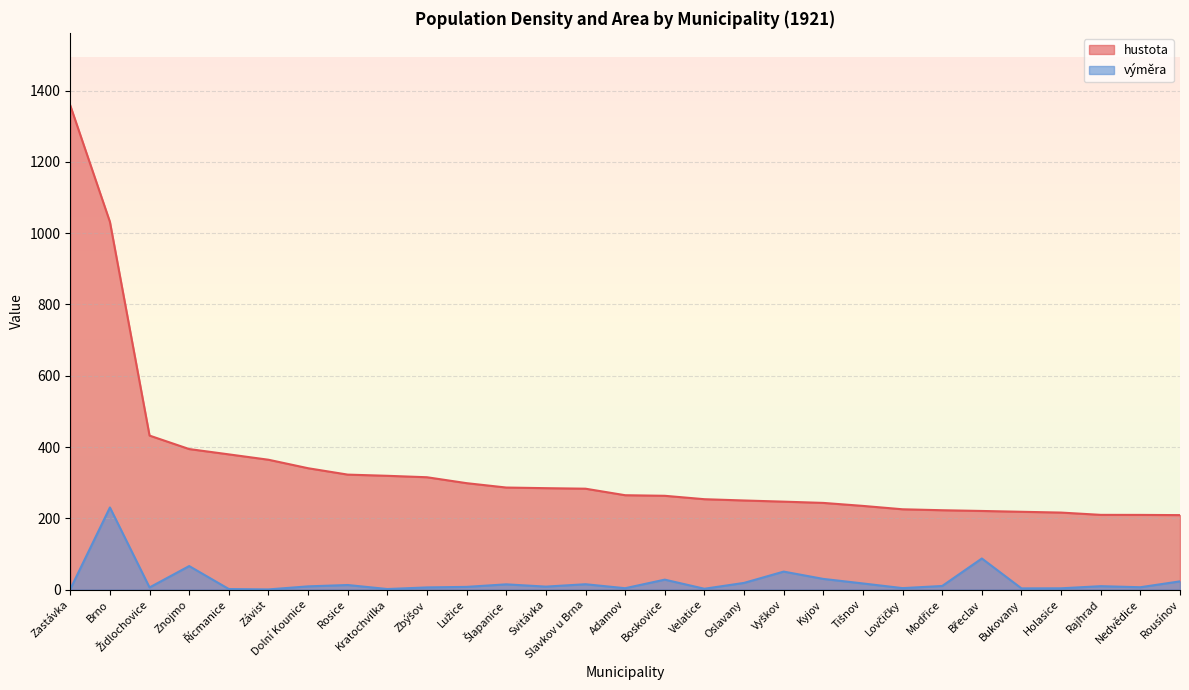

True or false: hustota and výměra intersect in this chart.

False